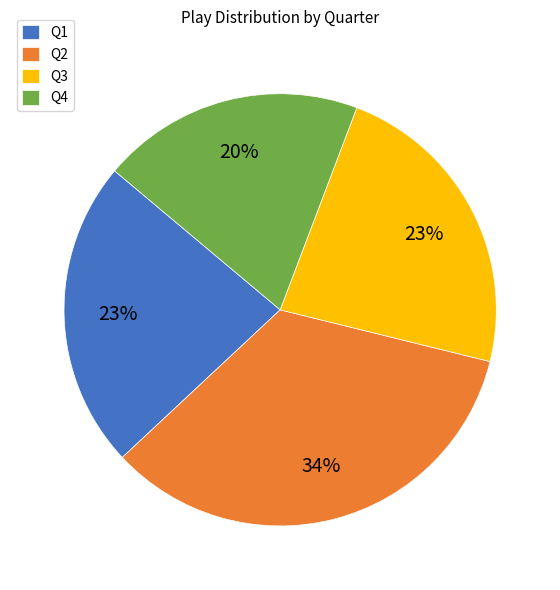

Do Q2 and Q4 together represent more than half of the pie?

Yes